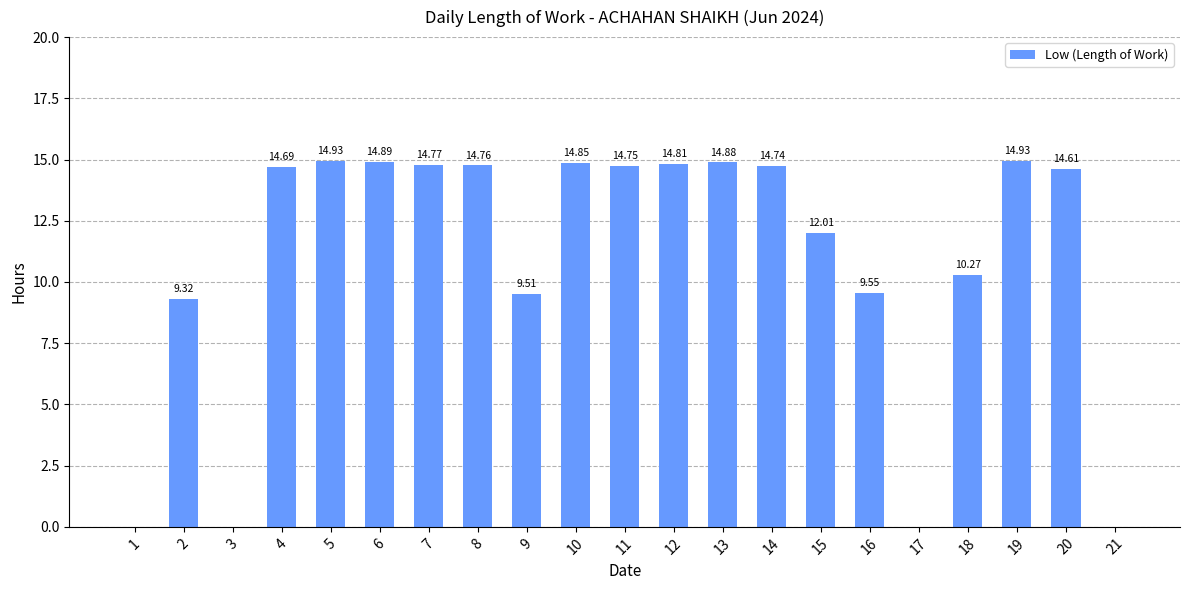

What is the change in value from 7 to 9?

-5.3